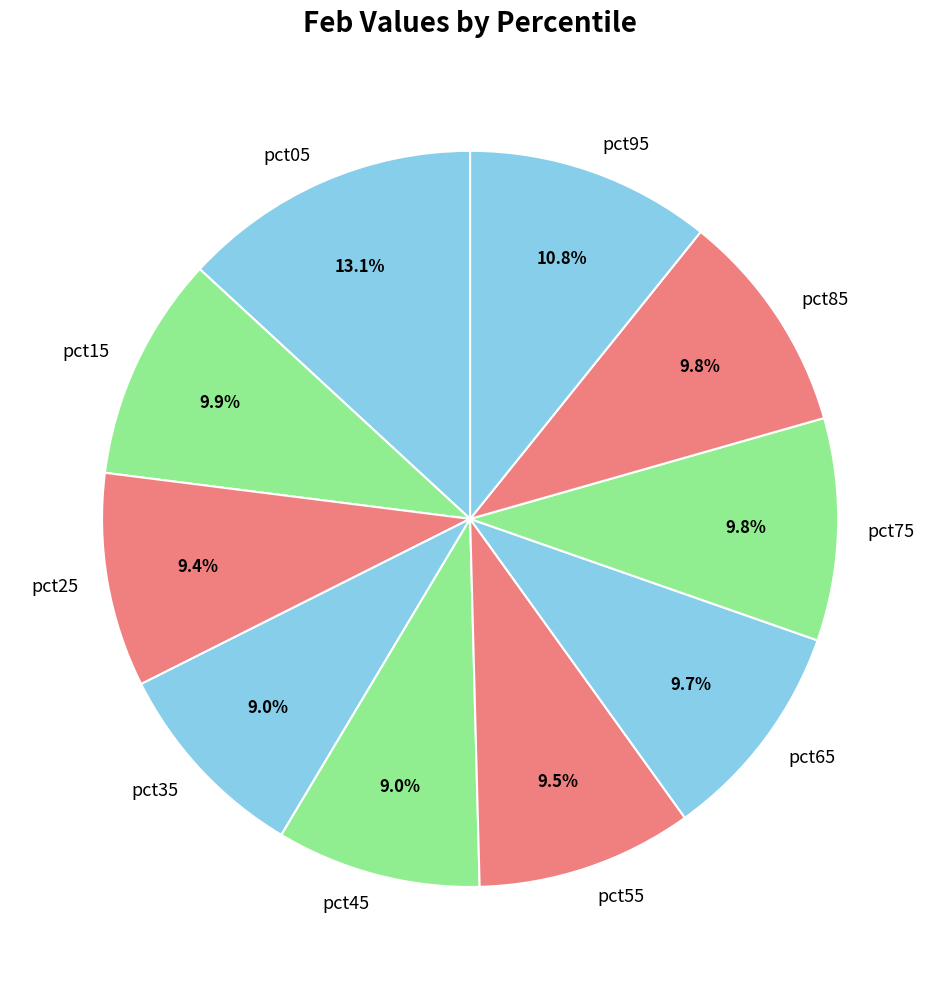

To the nearest percent, what portion does pct35 represent?

9%